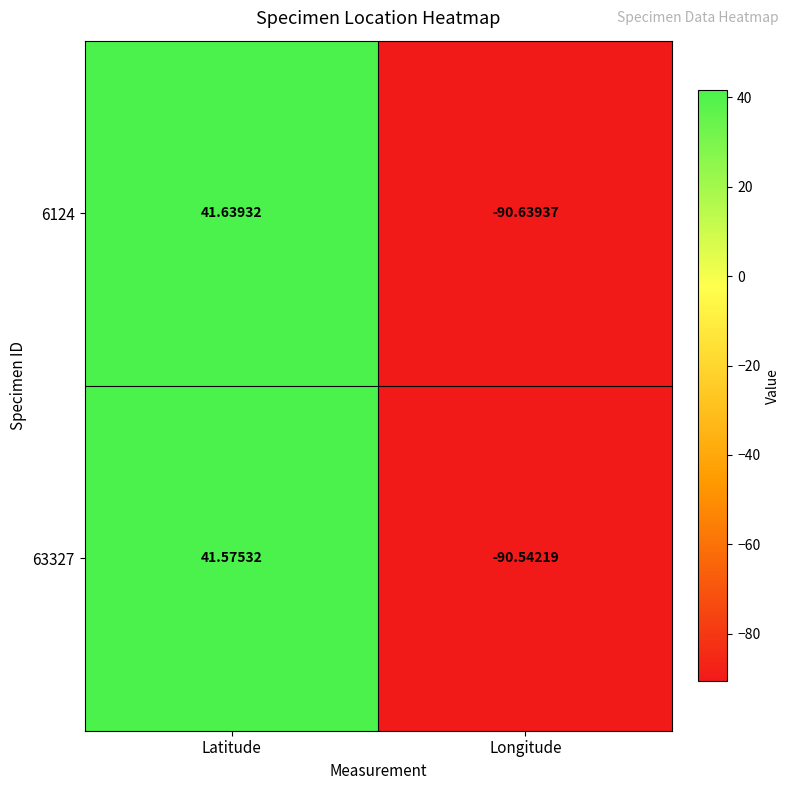

How many series are shown in this chart?

2